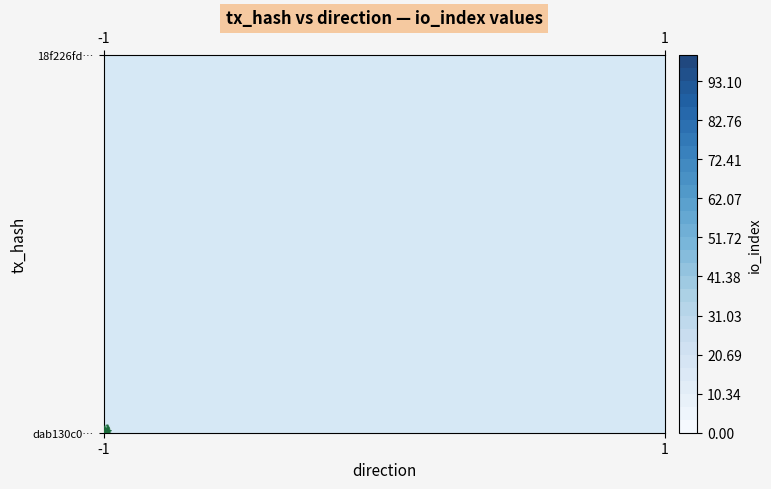

Is the value of dab130c06d7a2fb3f036868ddbb618b91c435dd at direction greater than the value of 18f226fdb673efac6fb24d76e4a37c30cac96aa at direction?

No